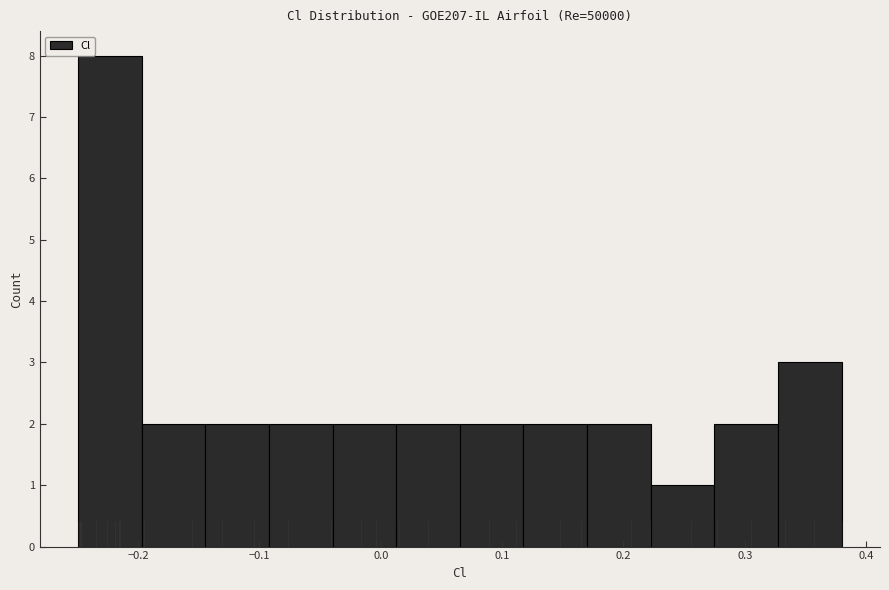

What is the height of the bar covering 0.07 to 0.12 on the x-axis? Neither the bar edges nor the heights are printed on the chart, so give them approximately, as read against the axes.

2